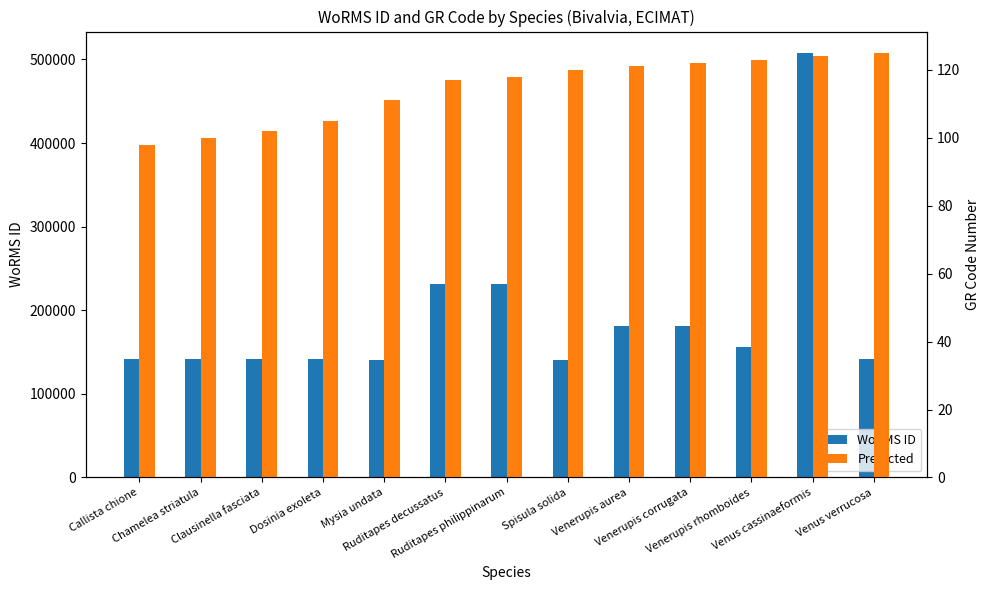

Which series has the widest spread of values?

WoRMS ID